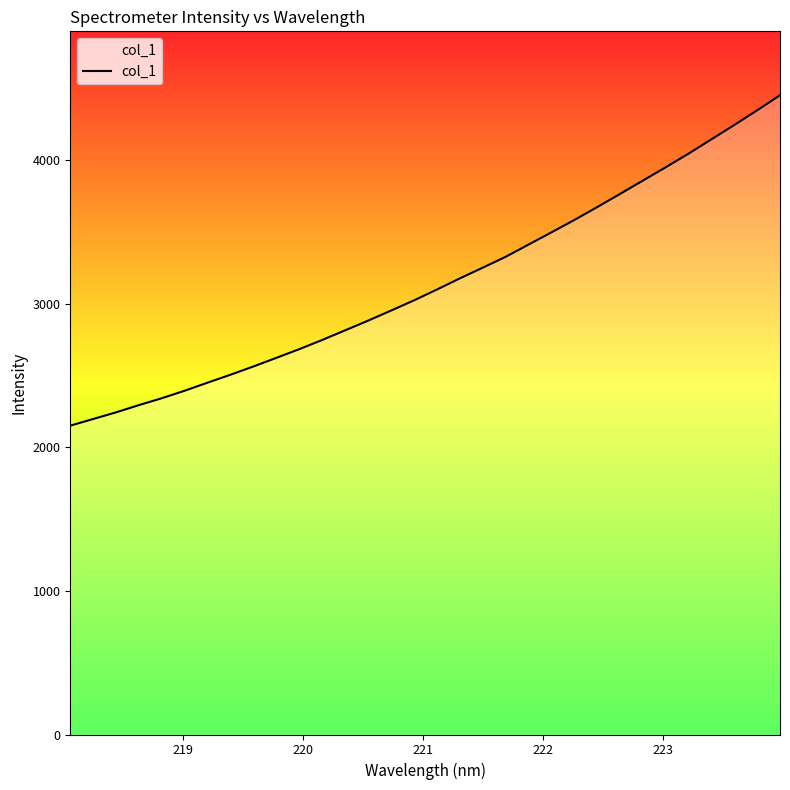

True or false: there are more than 2 points higher than both neighbors.

False